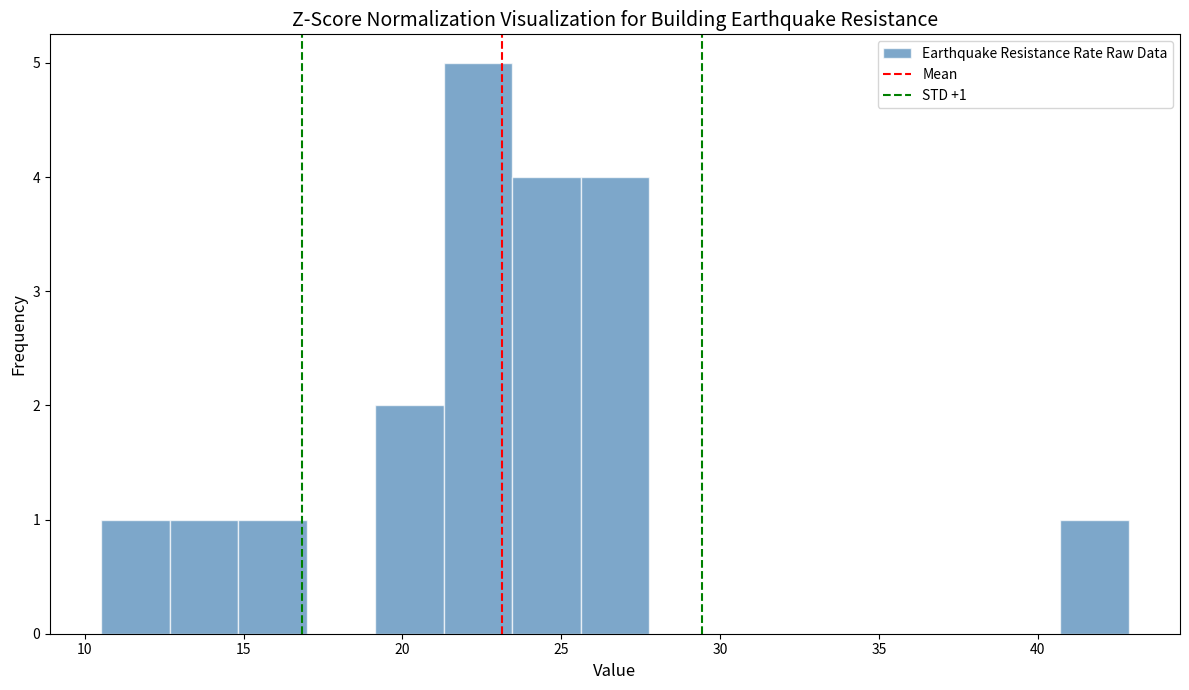

Which range on the x-axis has the tallest bar?

21.5 to 23.5